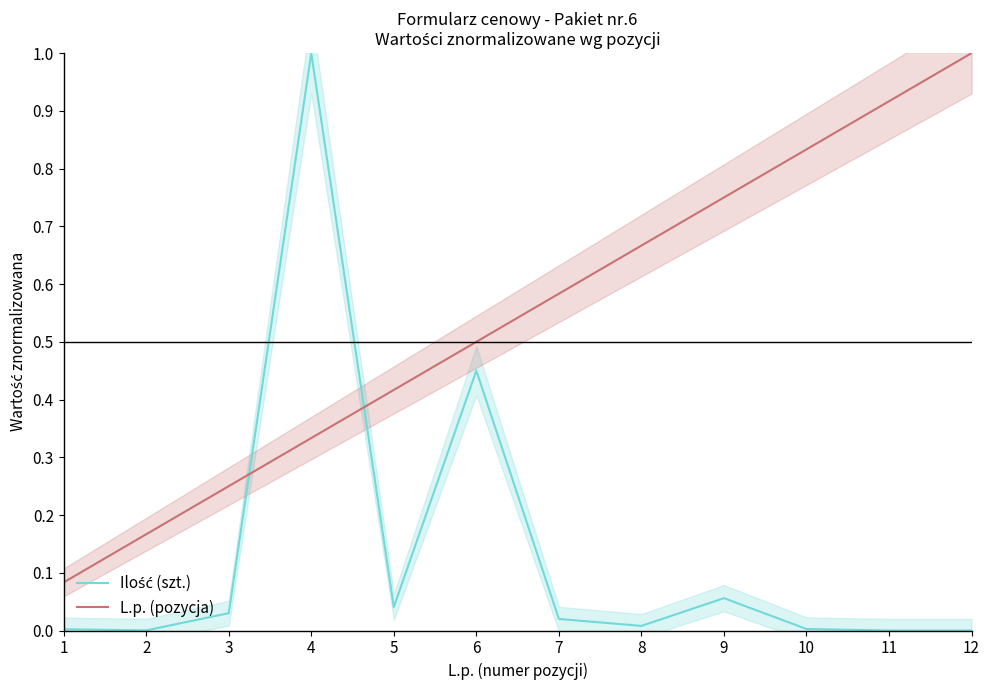

Between 10 and 3, which is larger?

3